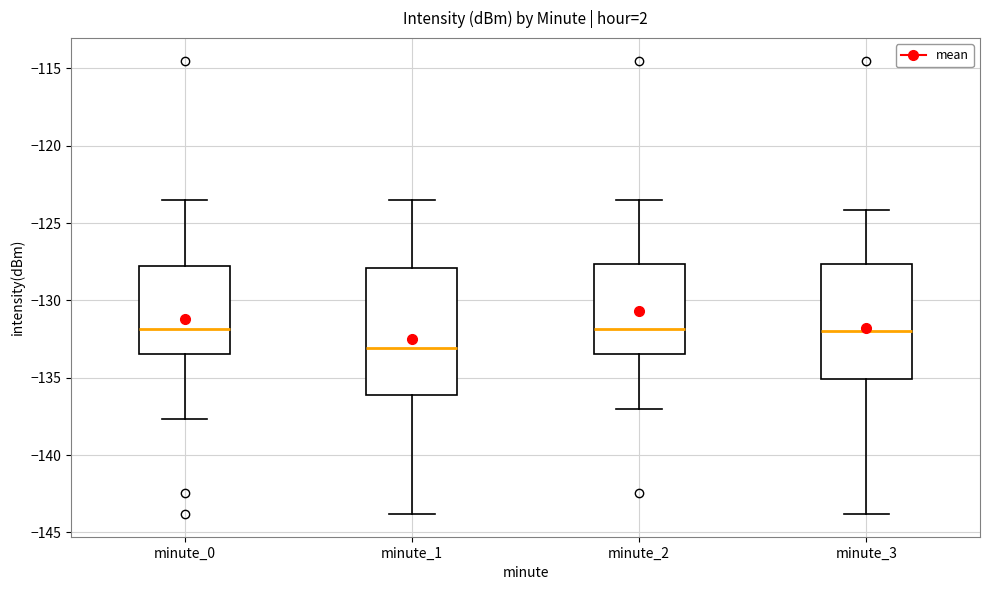

Comparing the boxes themselves (not the whiskers), which one is the tallest?

minute_1